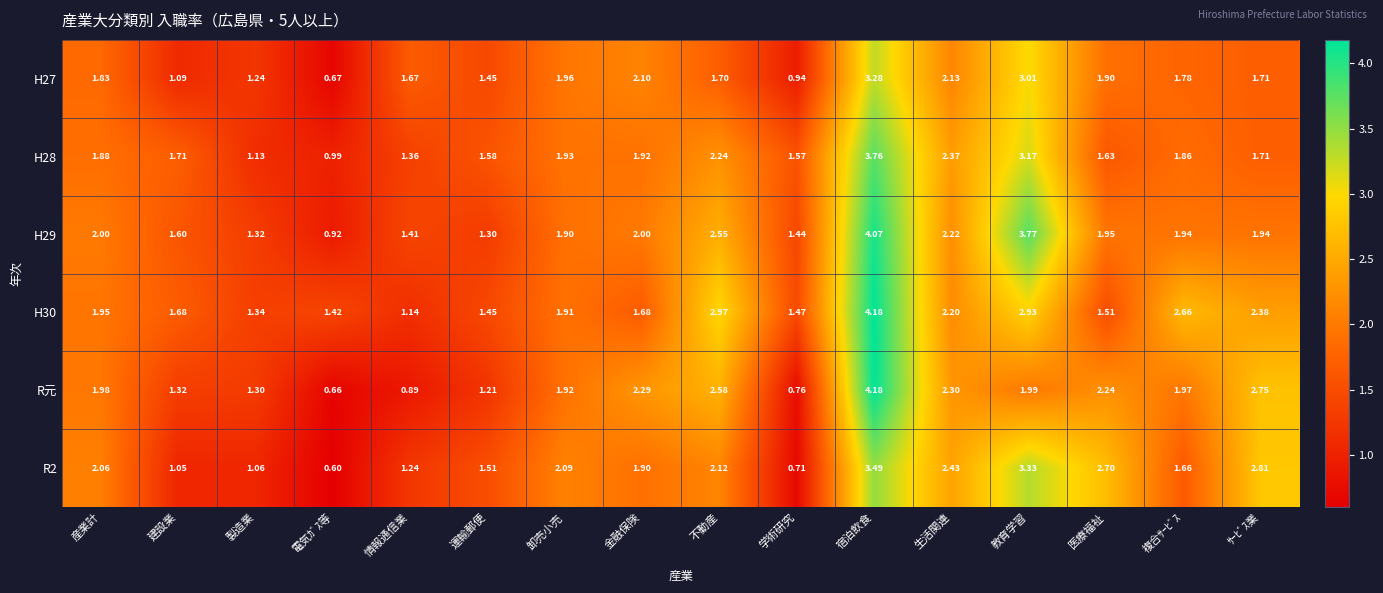

At which category does the chart reach its peak across all series?

宿泊飲食